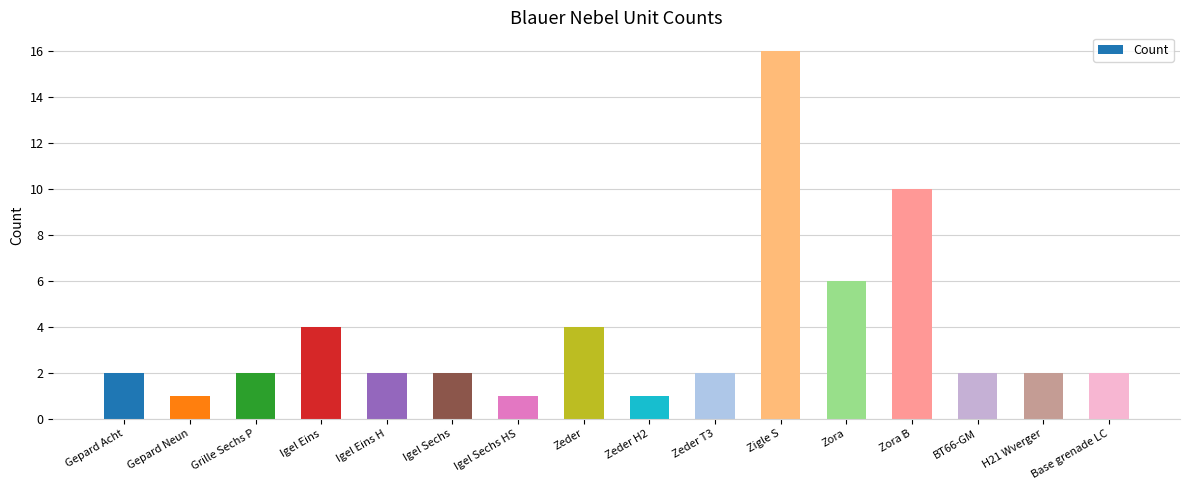

True or false: the data shows 3 at BT66-GM.

False